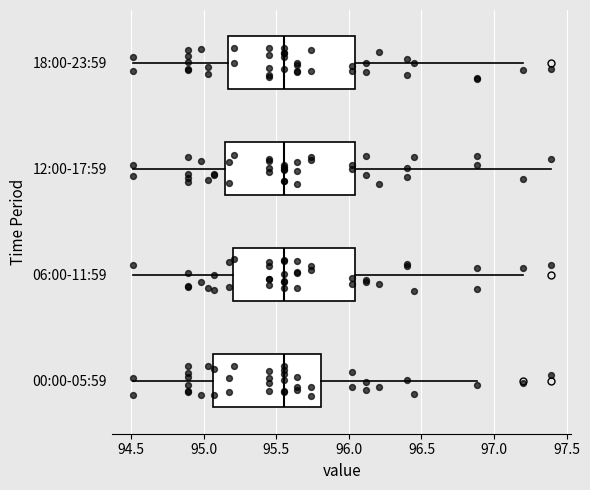

Reading bottom to top, read every box against the x-axis: the position of its median line, the range the box covers, and the ends of its whiskers. The values are not printed on the chart, so give them approximately, as read against the axis.

00:00-05:59: median 95.55, box 95.05 to 95.80, whiskers 94.50 to 96.90
06:00-11:59: median 95.55, box 95.20 to 96.05, whiskers 94.50 to 97.20
12:00-17:59: median 95.55, box 95.15 to 96.05, whiskers 94.50 to 97.40
18:00-23:59: median 95.55, box 95.15 to 96.05, whiskers 94.50 to 97.20